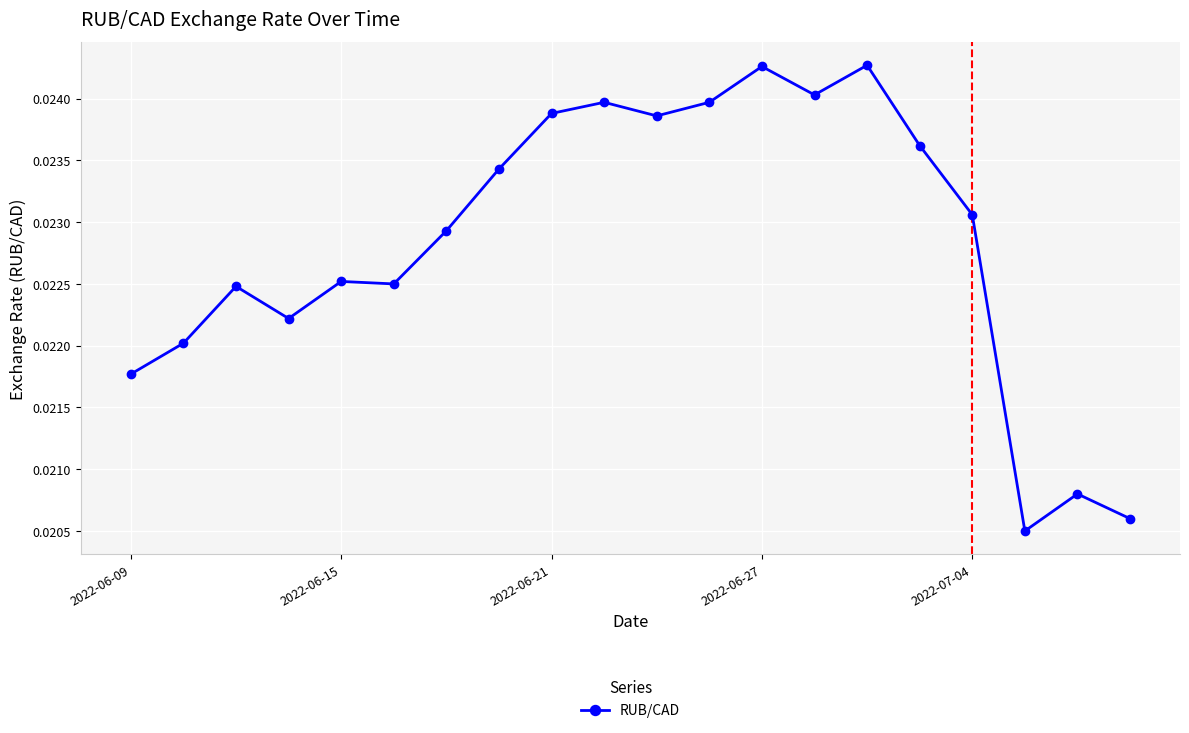

True or false: the data has more than 0 interior local peaks.

True